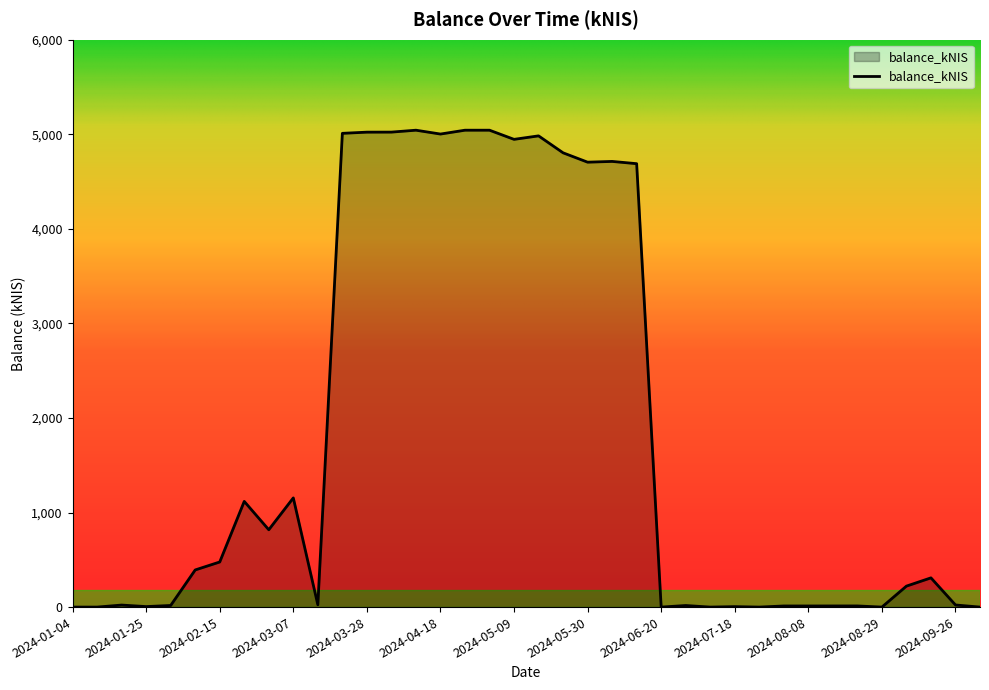

What is the difference between the maximum and minimum values?

5043.1